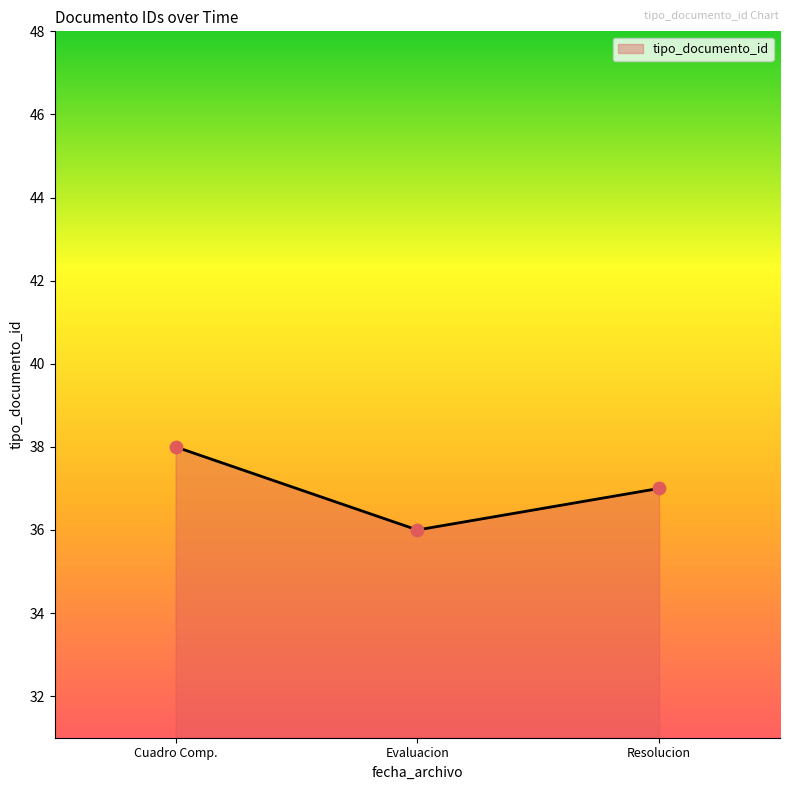

What is the ratio of the value at Cuadro Comp. to the value at Resolucion?

1.0